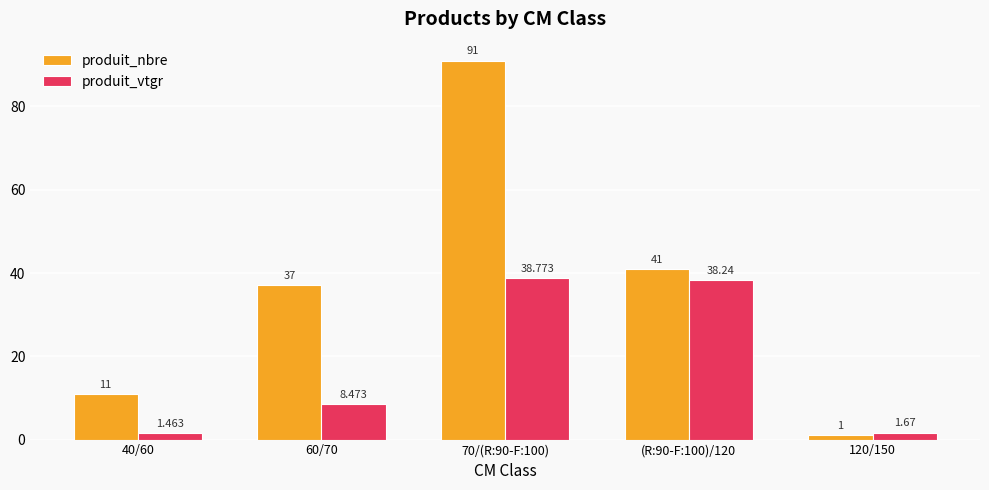

What is the difference between the produit_nbre values at (R:90-F:100)/120 and 70/(R:90-F:100)?

50.0